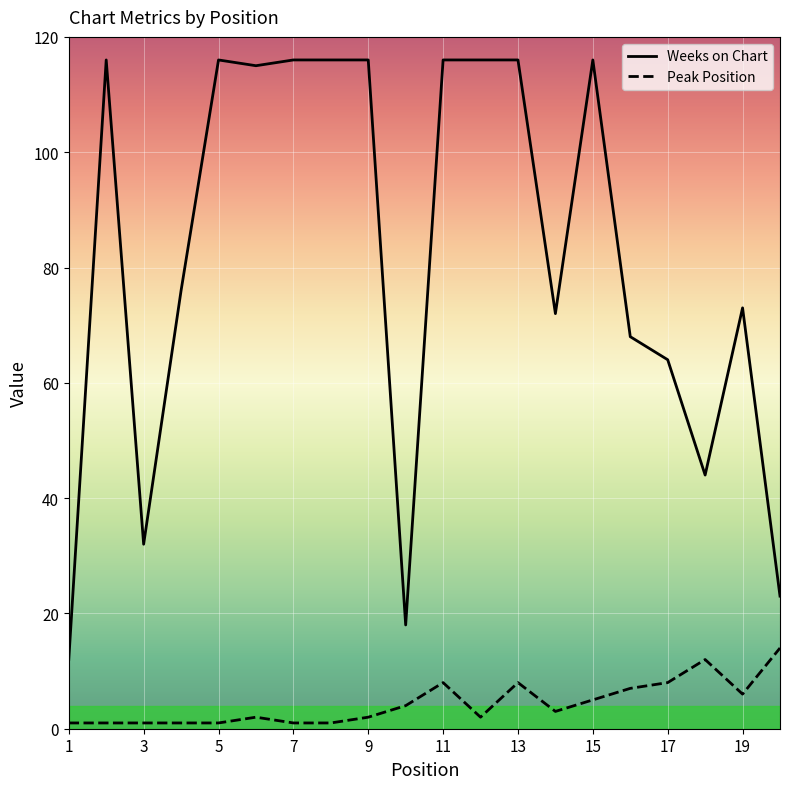

At how many categories does at least one series exceed 104?

10